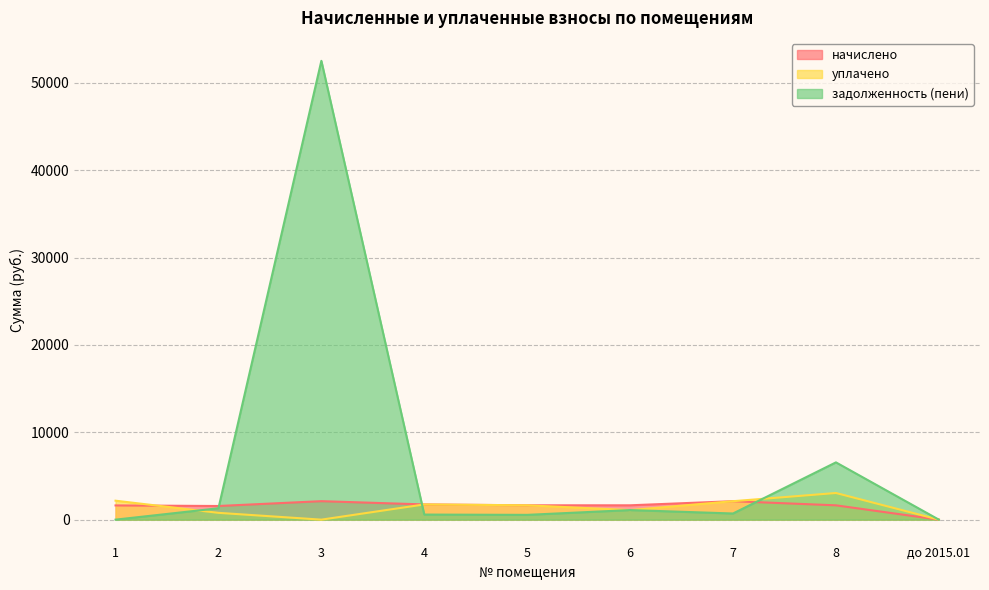

Does the chart display data point markers on the line(s)?

No